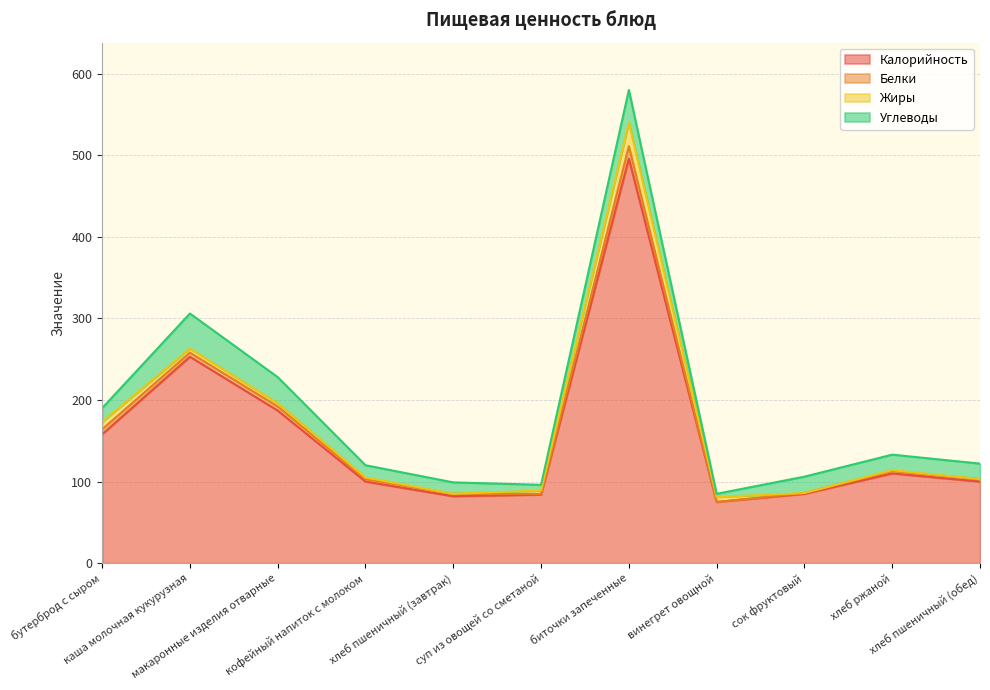

Count the number of categories in the chart.

11